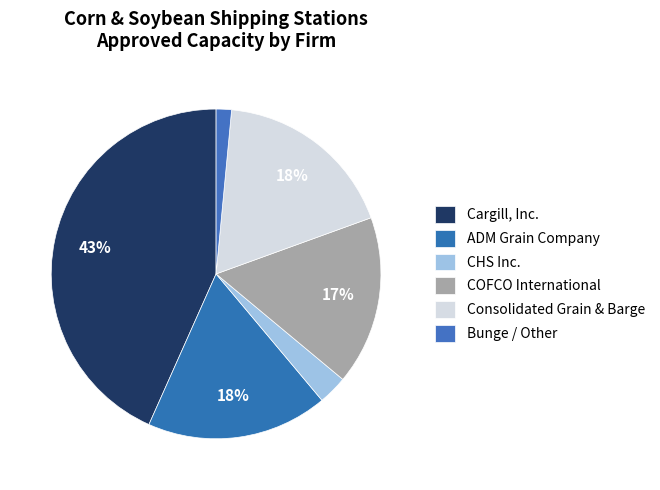

Does any single category account for the majority?

No